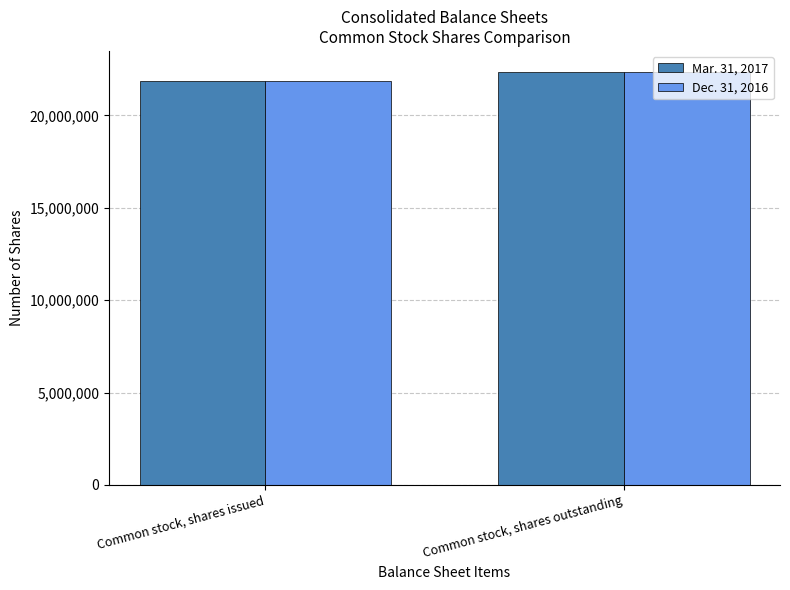

List the labels in order of Mar. 31, 2017 value, largest first.

Common stock, shares outstanding, Common stock, shares issued